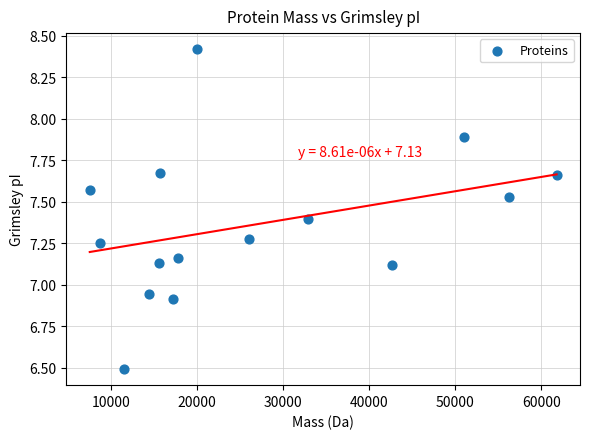

What is the range of Y values (max minus min)?

1.9